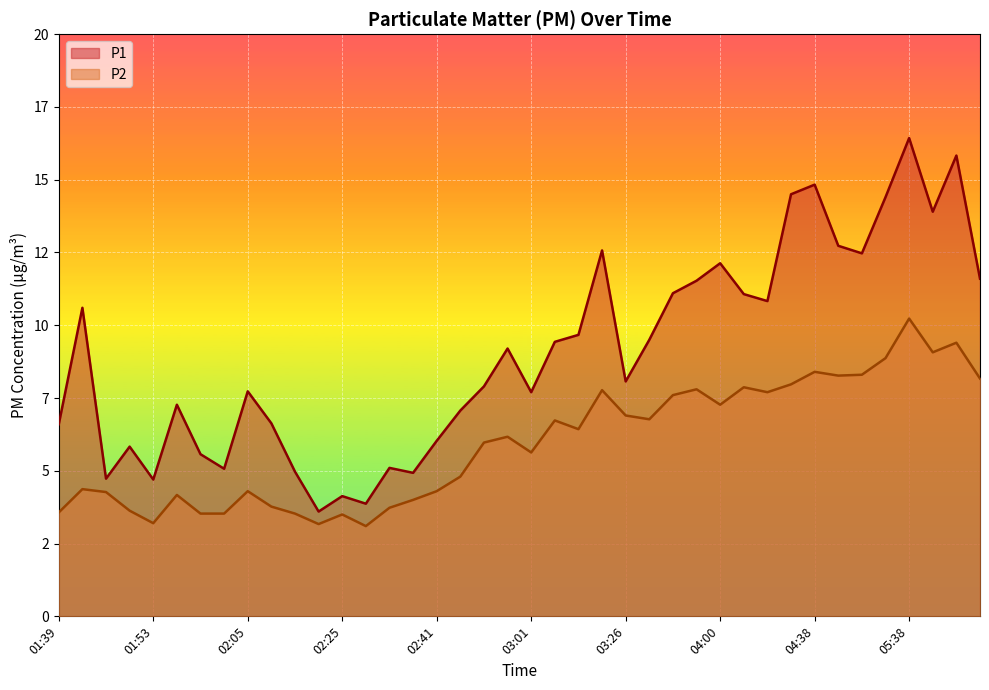

Reading left to right, list all the values displayed in this chart.

P1: 01:39=6.6	01:45=10.6	01:48=4.7	01:51=5.8	01:53=4.7	01:56=7.3	01:59=5.6	02:02=5.1	02:05=7.7	02:08=6.6	02:18=5.0	02:22=3.6	02:25=4.1	02:28=3.9	02:35=5.1	02:38=4.9	02:41=6.0	02:47=7.1	02:55=7.9	02:58=9.2	03:01=7.7	03:04=9.4	03:07=9.7	03:23=12.6	03:26=8.1	03:29=9.5	03:53=11.1	03:57=11.5	04:00=12.1	04:04=11.1	04:07=10.8	04:32=14.5	04:38=14.8	04:41=12.7	05:01=12.5	05:04=14.4	05:38=16.4	05:41=13.9	05:44=15.8	05:47=11.6
P2: 01:39=3.6	01:45=4.4	01:48=4.3	01:51=3.6	01:53=3.2	01:56=4.2	01:59=3.5	02:02=3.5	02:05=4.3	02:08=3.8	02:18=3.5	02:22=3.2	02:25=3.5	02:28=3.1	02:35=3.7	02:38=4.0	02:41=4.3	02:47=4.8	02:55=6.0	02:58=6.2	03:01=5.6	03:04=6.7	03:07=6.4	03:23=7.8	03:26=6.9	03:29=6.8	03:53=7.6	03:57=7.8	04:00=7.3	04:04=7.9	04:07=7.7	04:32=8.0	04:38=8.4	04:41=8.3	05:01=8.3	05:04=8.9	05:38=10.2	05:41=9.1	05:44=9.4	05:47=8.2